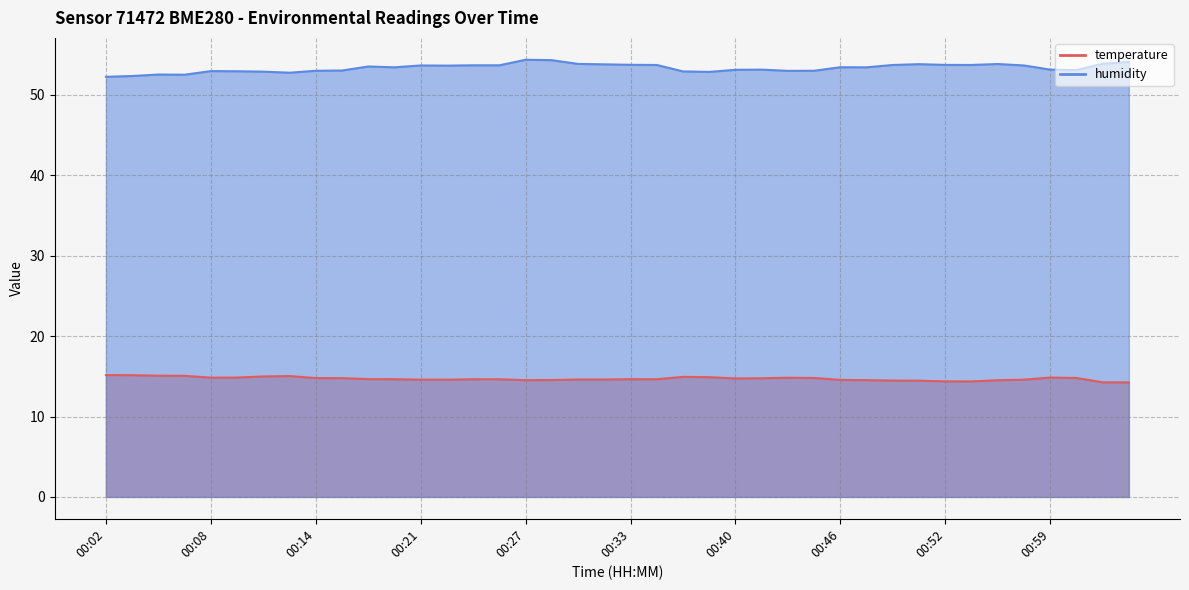

What is the sum of all humidity values?

2133.8